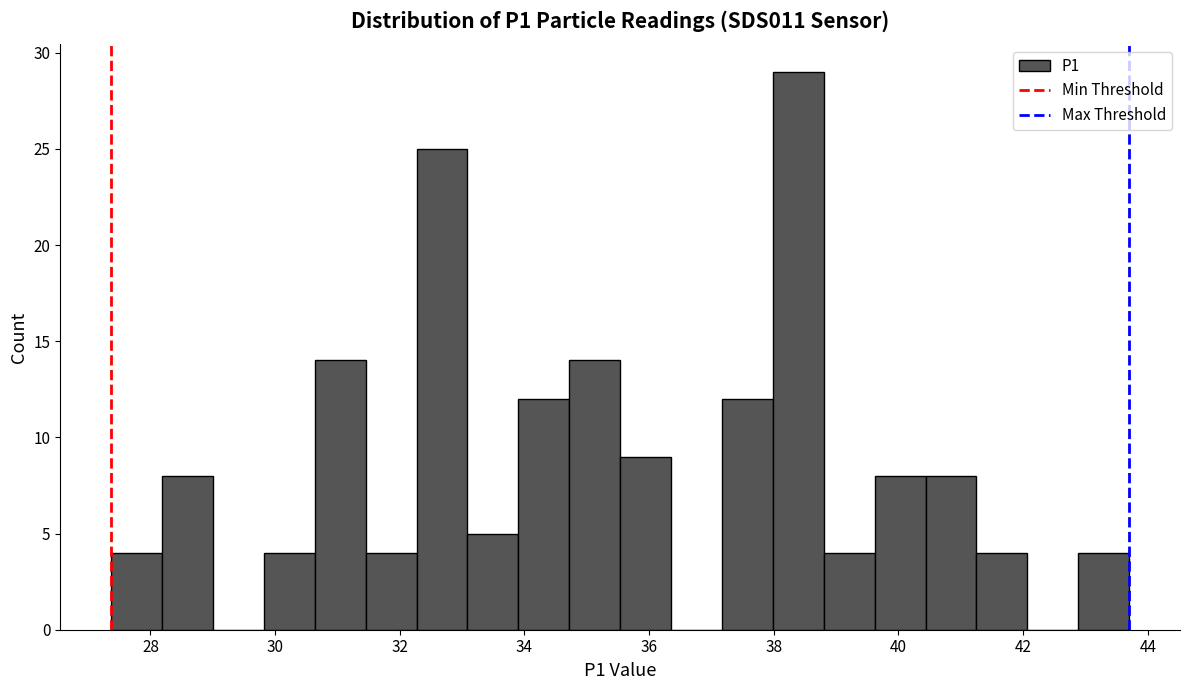

Reading left to right, list every bar in this chart as the range it spans on the x-axis followed by its height. Neither the bar edges nor the heights are printed on the chart, so give them approximately, as read against the axes.

27.4 to 28.2: 4
28.2 to 29.0: 8
29.0 to 29.8: 0
29.8 to 30.6: 4
30.6 to 31.4: 14
31.4 to 32.2: 4
32.2 to 33.0: 25
33.0 to 34.0: 5
34.0 to 34.8: 12
34.8 to 35.6: 14
35.6 to 36.4: 9
36.4 to 37.2: 0
37.2 to 38.0: 12
38.0 to 38.8: 29
38.8 to 39.6: 4
39.6 to 40.4: 8
40.4 to 41.2: 8
41.2 to 42.0: 4
42.0 to 42.8: 0
42.8 to 43.8: 4